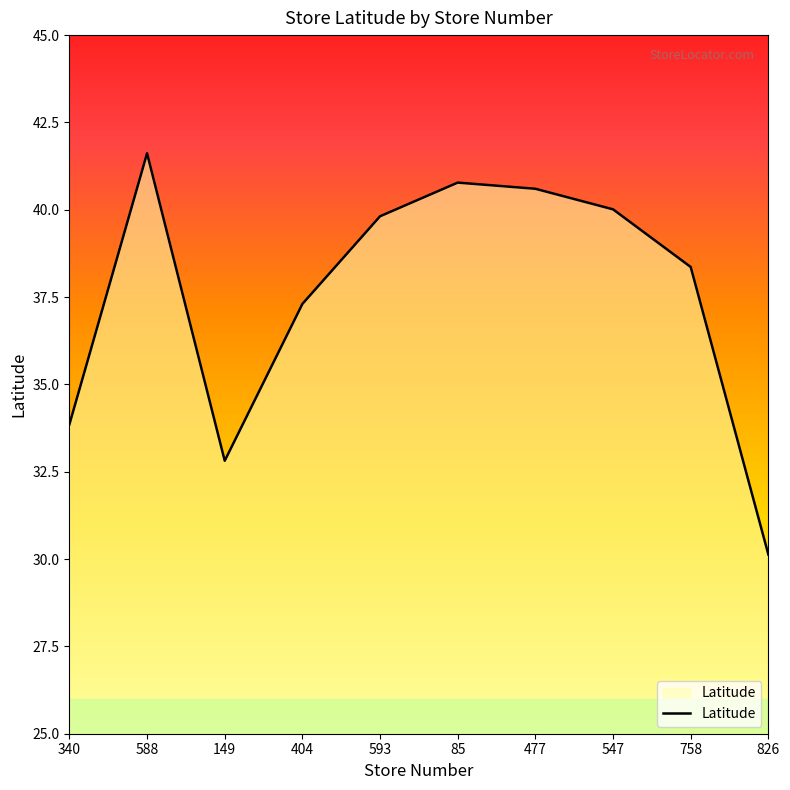

What is the difference between the maximum and minimum values?

11.5